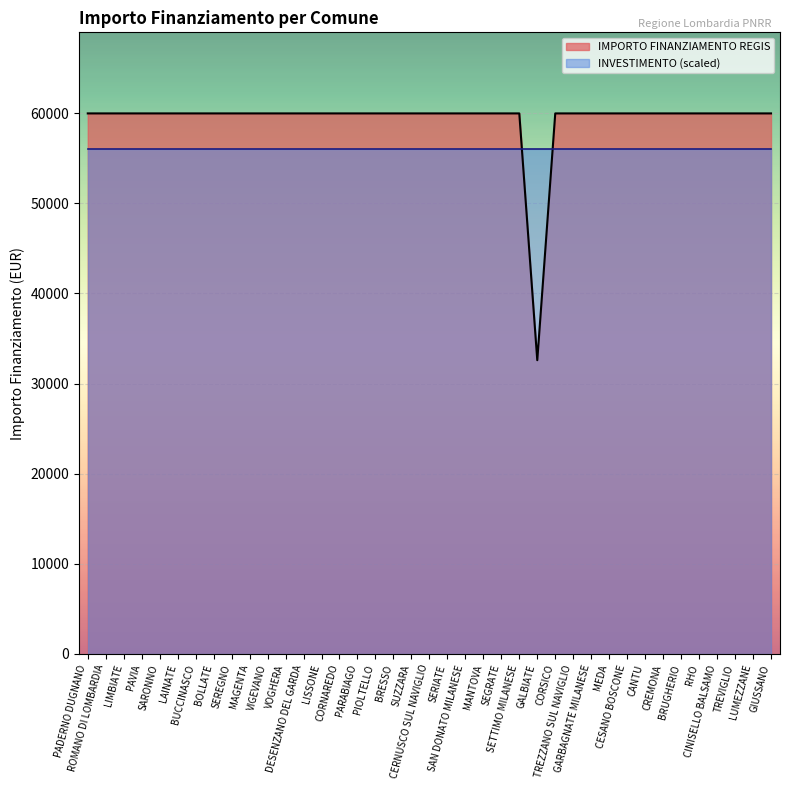

Reading left to right, extract all data points from this chart.

59966	59966	59966	59966	59966	59966	59966	59966	59966	59966	59966	59966	59966	59966	59966	59966	59966	59966	59966	59966	59966	59966	59966	59966	59966	32589	59966	59966	59966	59966	59966	59966	59966	59966	59966	59966	59966	59966	59966